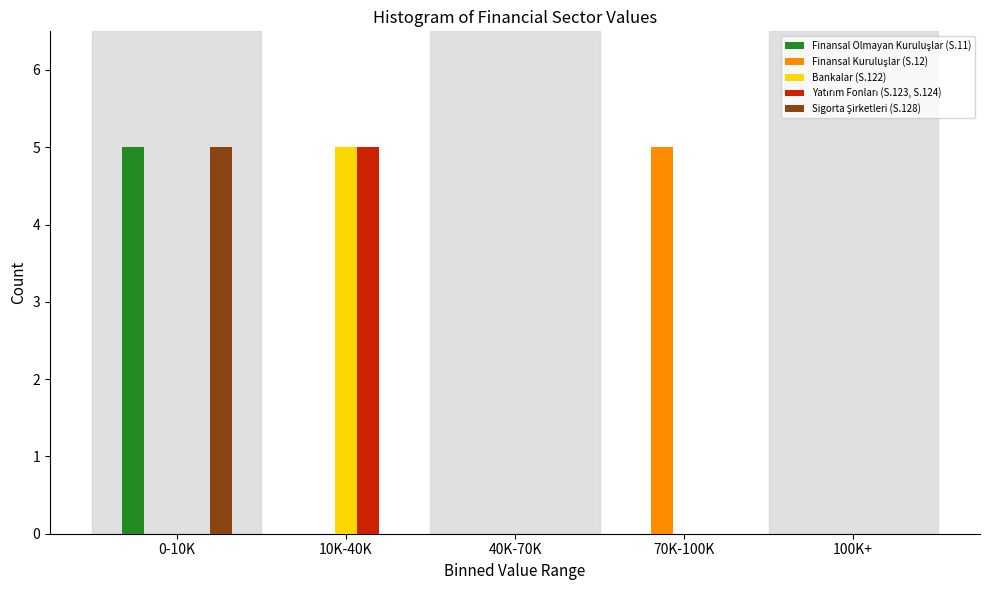

What is the total value across all series at 10K-40K?

10